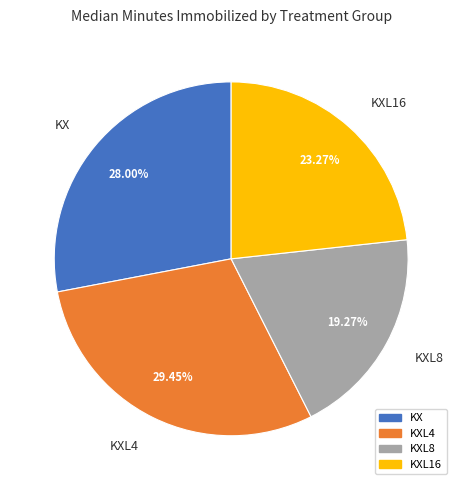

True or false: KXL4 accounts for 15% of the total.

False